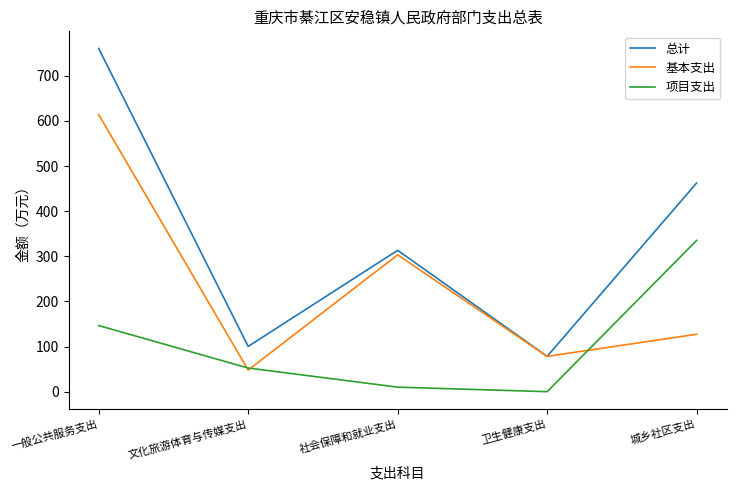

List the series in order of their overall mean, lowest first.

项目支出, 基本支出, 总计